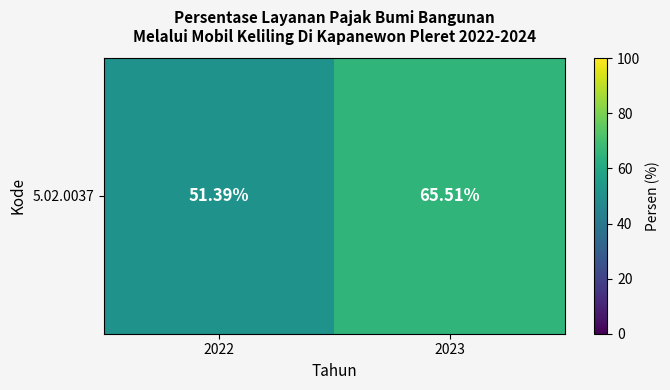

What is the difference between the values at 2022 and 2023?

14.1